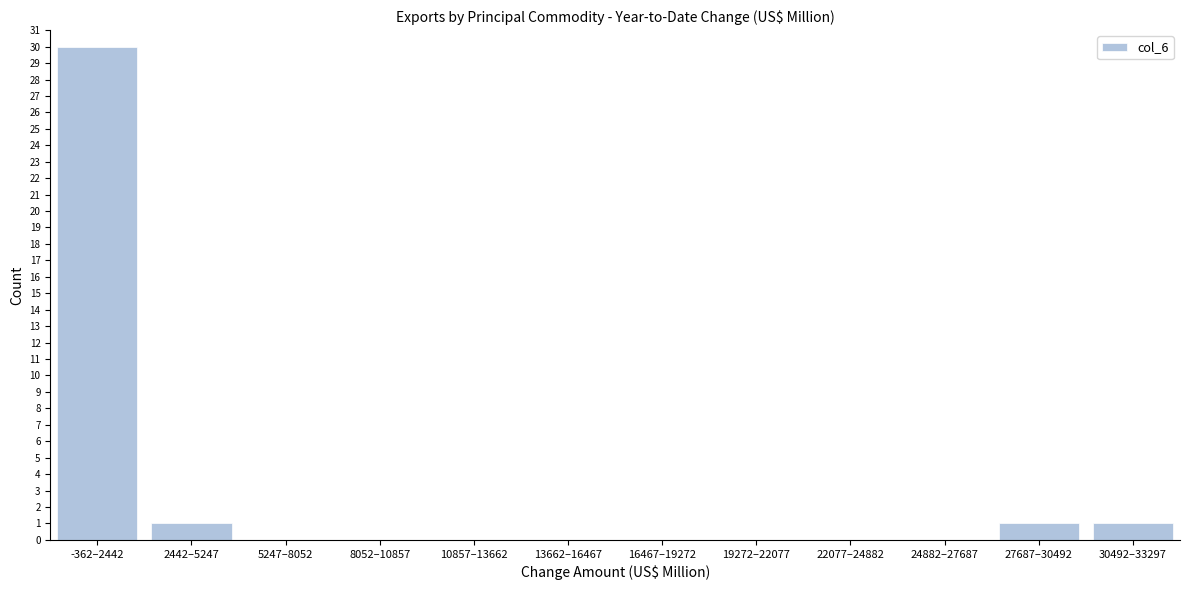

Reading left to right, extract all data points from this chart.

-362–2442=30	2442–5247=1	5247–8052=0	8052–10857=0	10857–13662=0	13662–16467=0	16467–19272=0	19272–22077=0	22077–24882=0	24882–27687=0	27687–30492=1	30492–33297=1